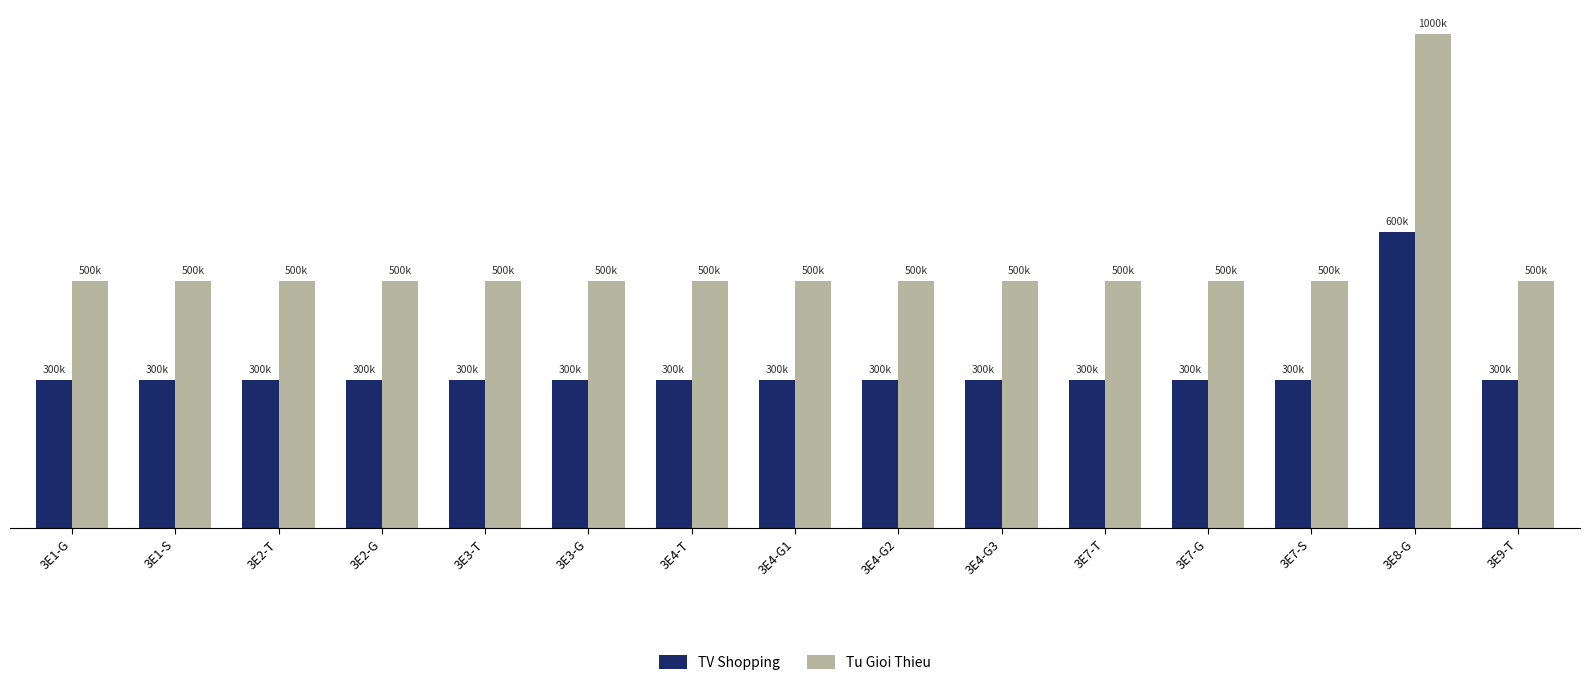

What is the value of the TV Shopping bar at the 15th from the left?

300000